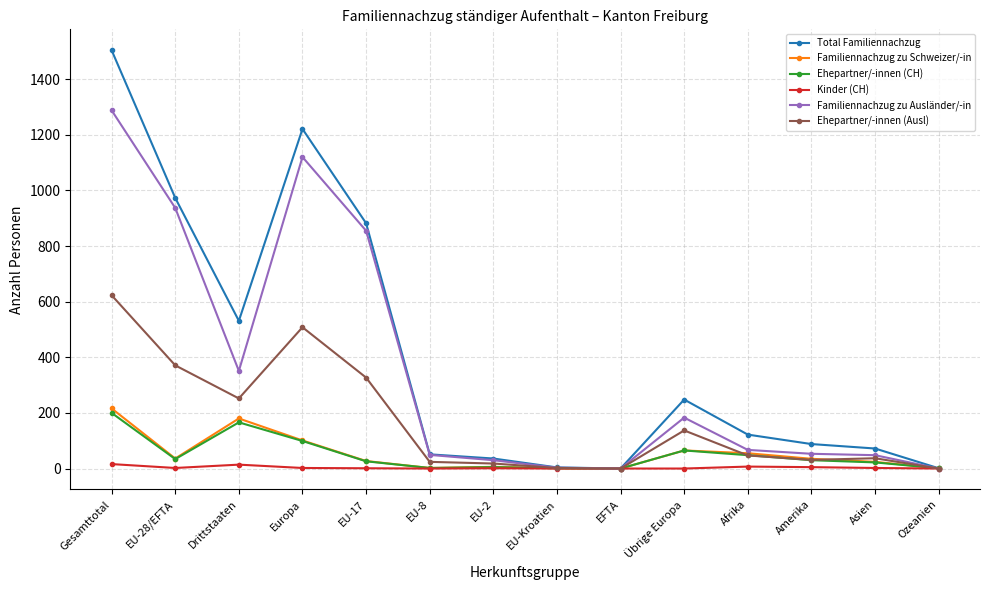

Which series has the largest range (max minus min)?

Total Familiennachzug